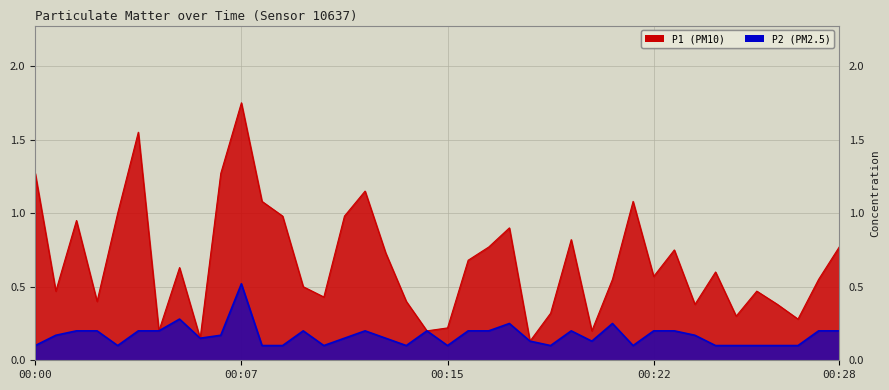

True or false: P1 has more than 2 points higher than both neighbors.

True